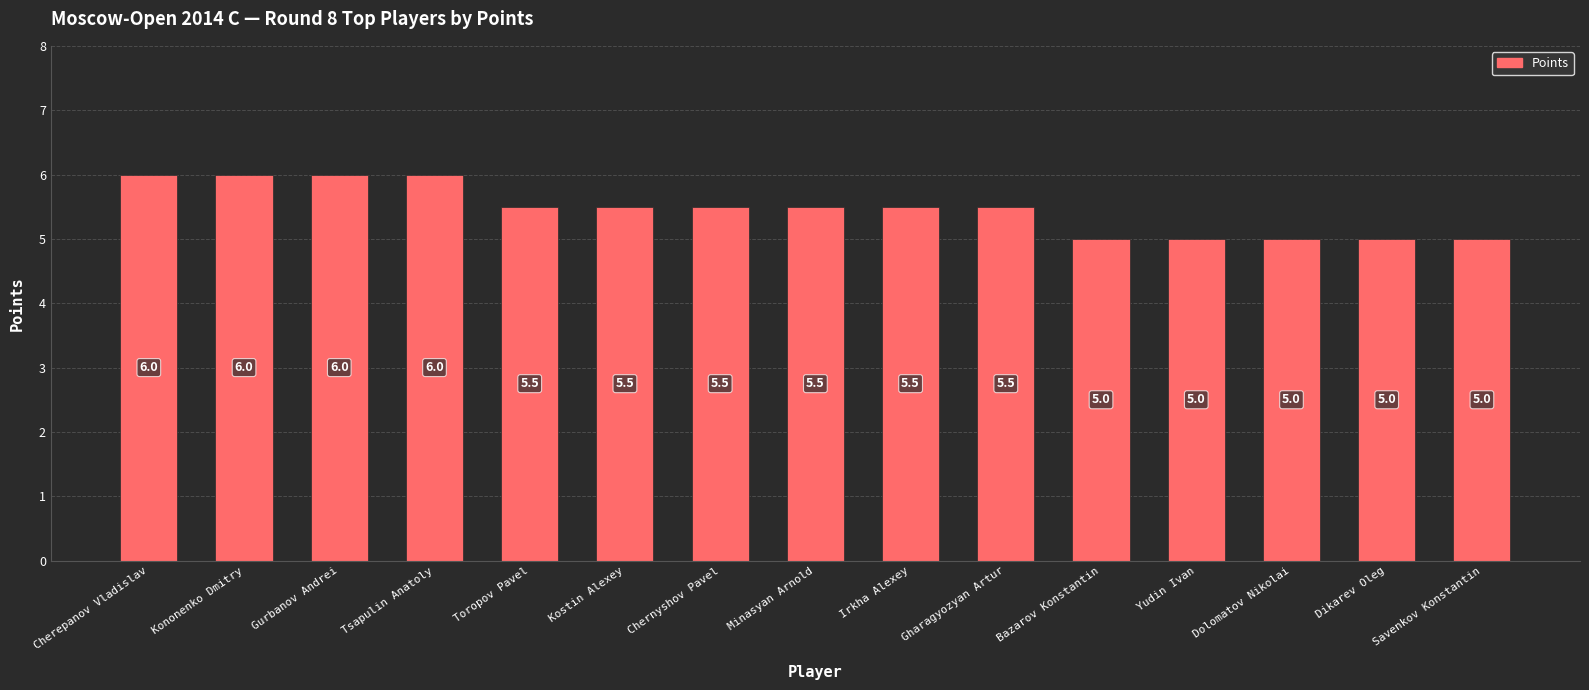

The value at Tsapulin Anatoly is 3.1. True or false?

False